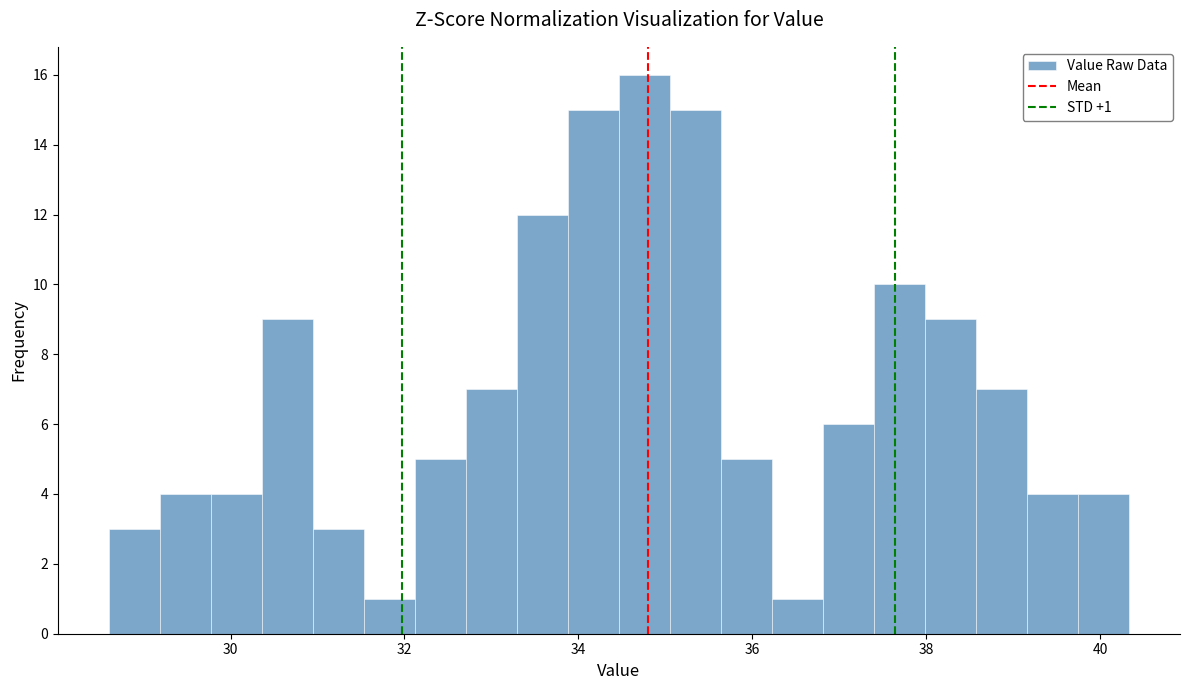

Around what value on the x-axis is the tallest bar? Give the approximate position of its centre, as read against the axis.

34.8